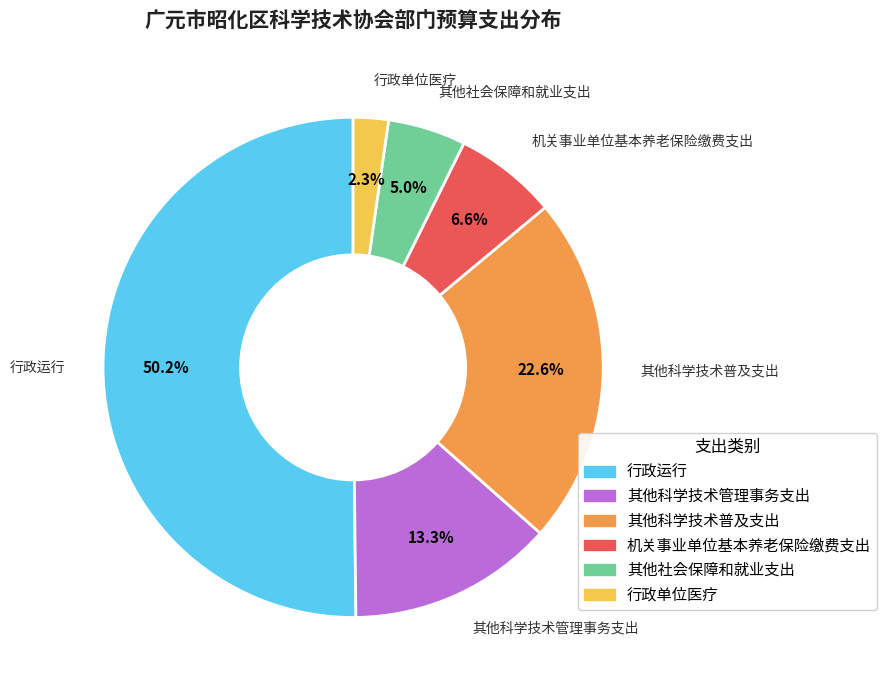

The 其他社会保障和就业支出 slice represents 5% of the pie. True or false?

True